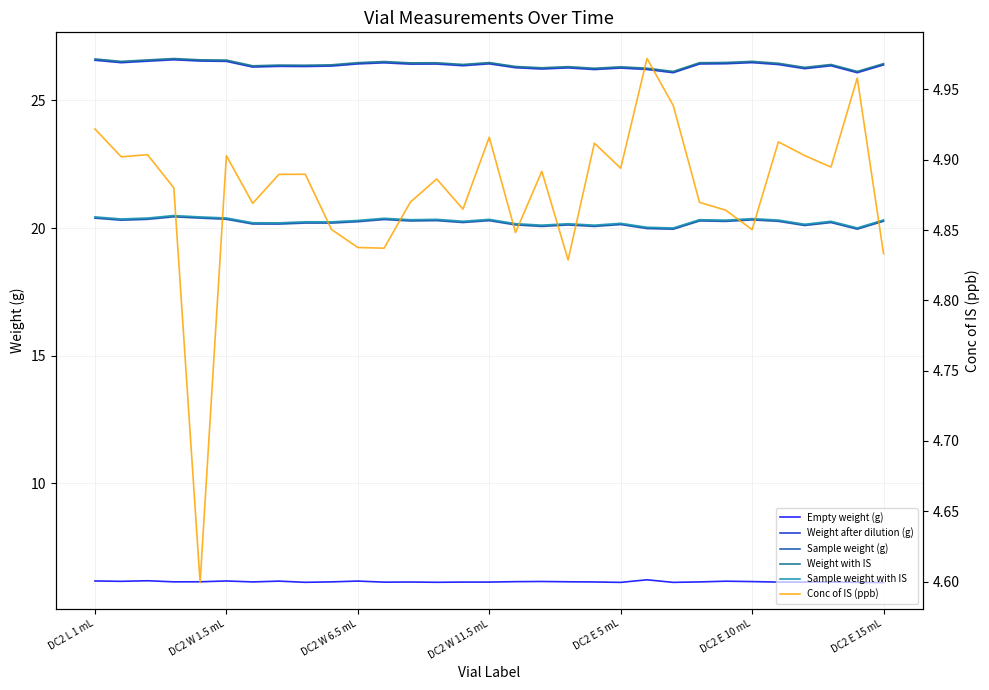

True or false: Weight after dilution (g) and Conc of IS (ppb) intersect in this chart.

False